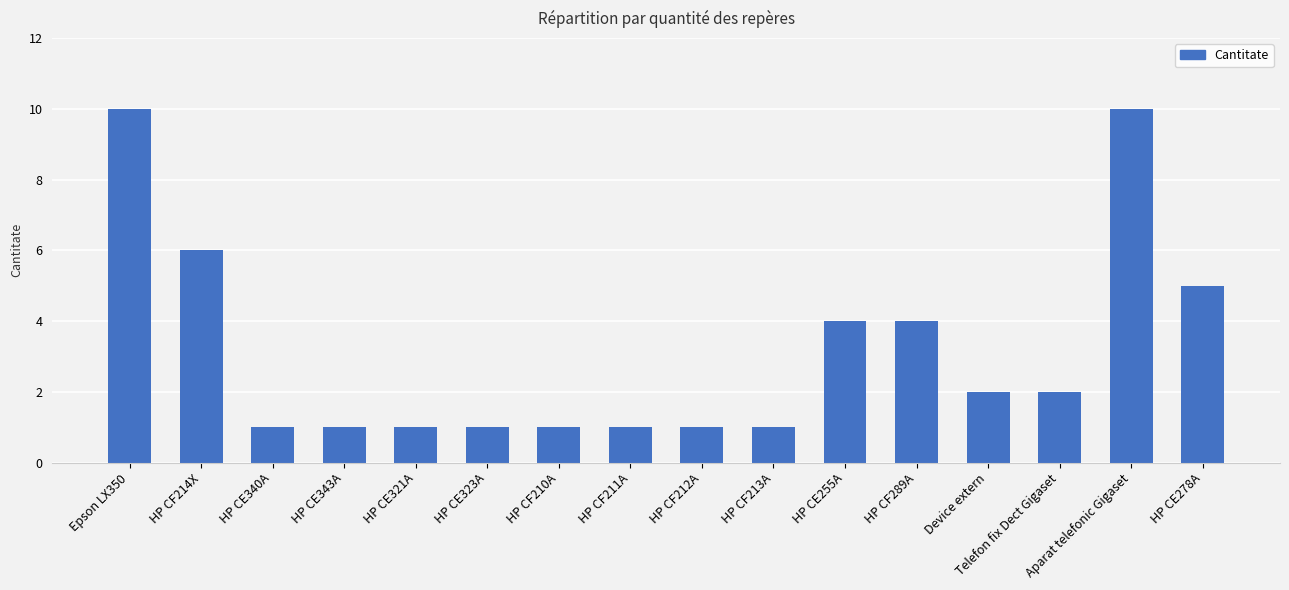

Reading right to left, what are all the values shown in this chart?

5	10	2	2	4	4	1	1	1	1	1	1	1	1	6	10